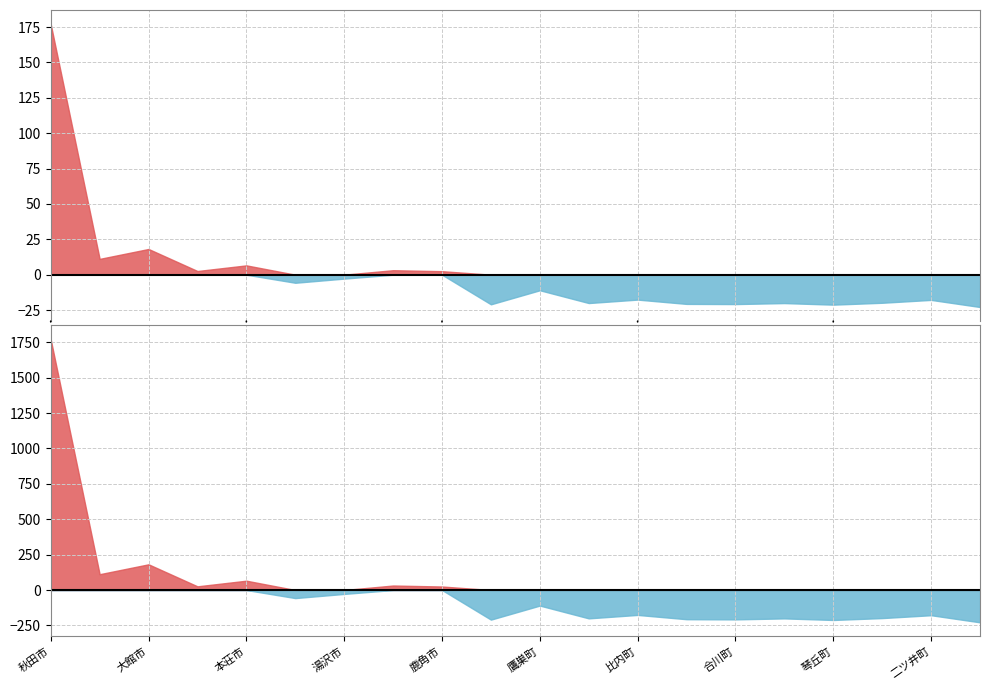

Where is the first local maximum for 貨物?

大館市